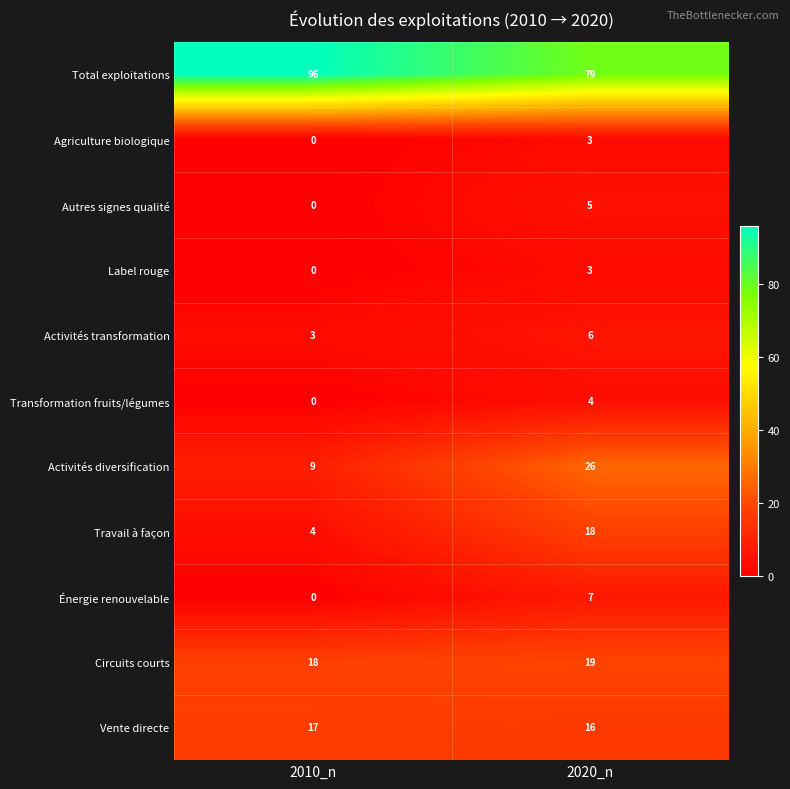

What is the maximum value shown in the chart?

96